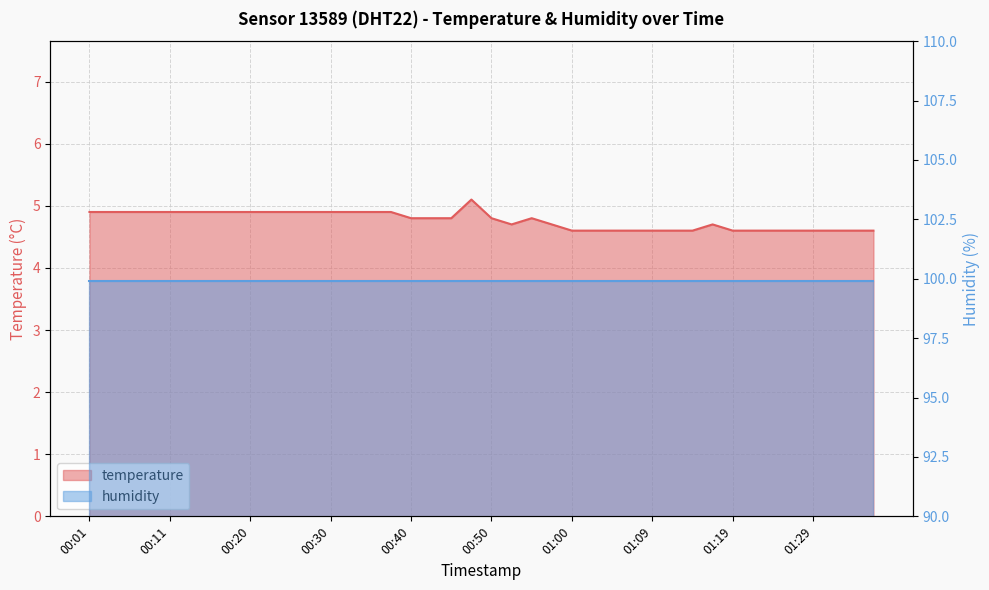

How many interior local valleys (lower than both neighbors) does the data have?

1